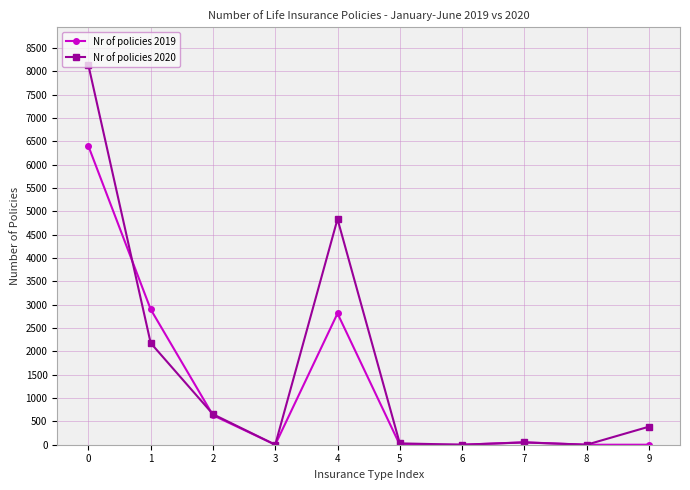

Is this an area chart (filled region under the line)?

No